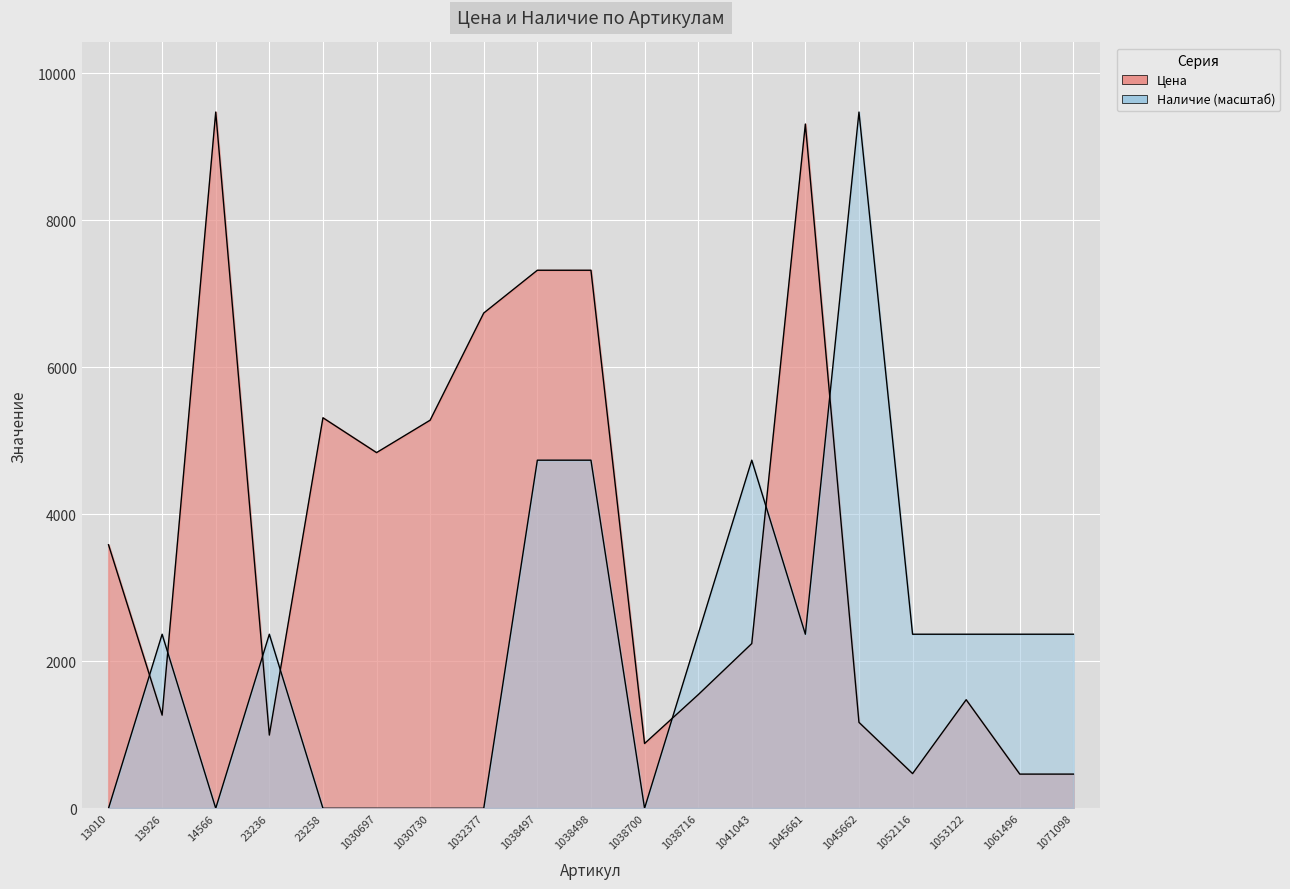

After their last crossing, which series has the higher values: Наличие or Цена?

Наличие